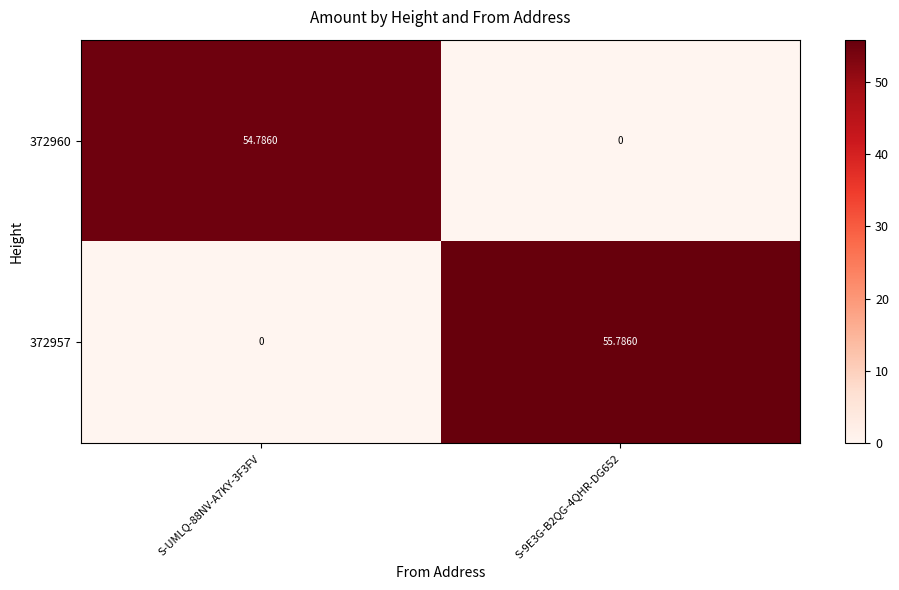

Is the value of 372960 at S-UMLQ-88NV-A7KY-3F3FV greater than the value of 372957 at S-9E3G-B2QG-4QHR-DG652?

No